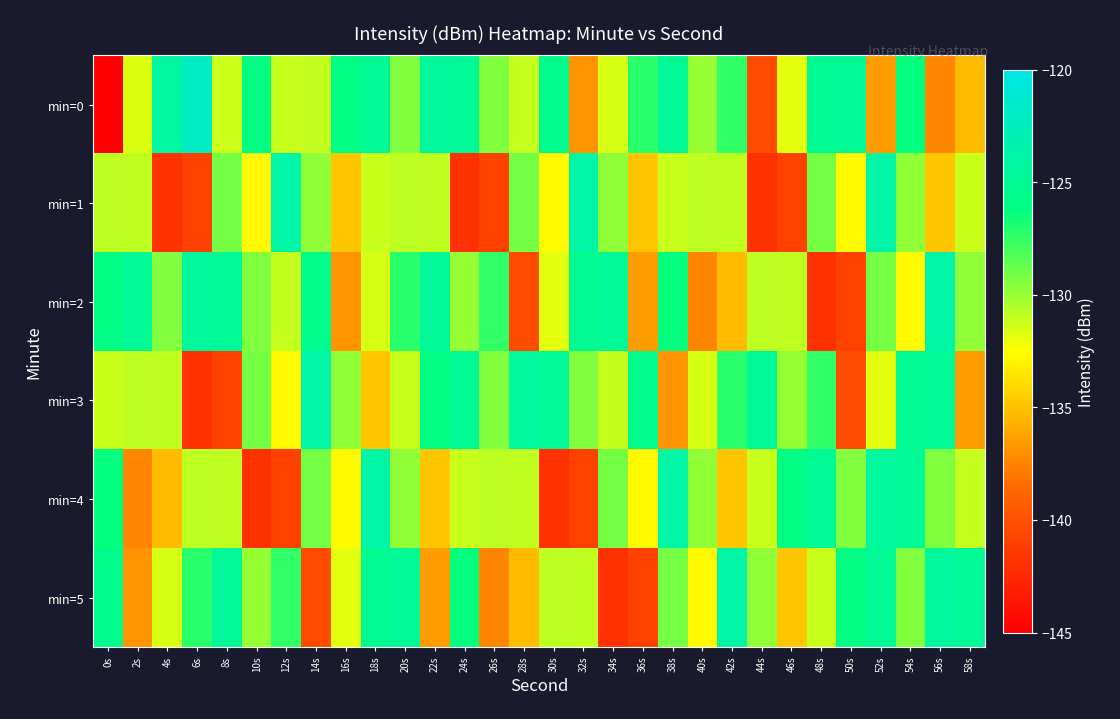

Which category has the lowest value across all series?

0s